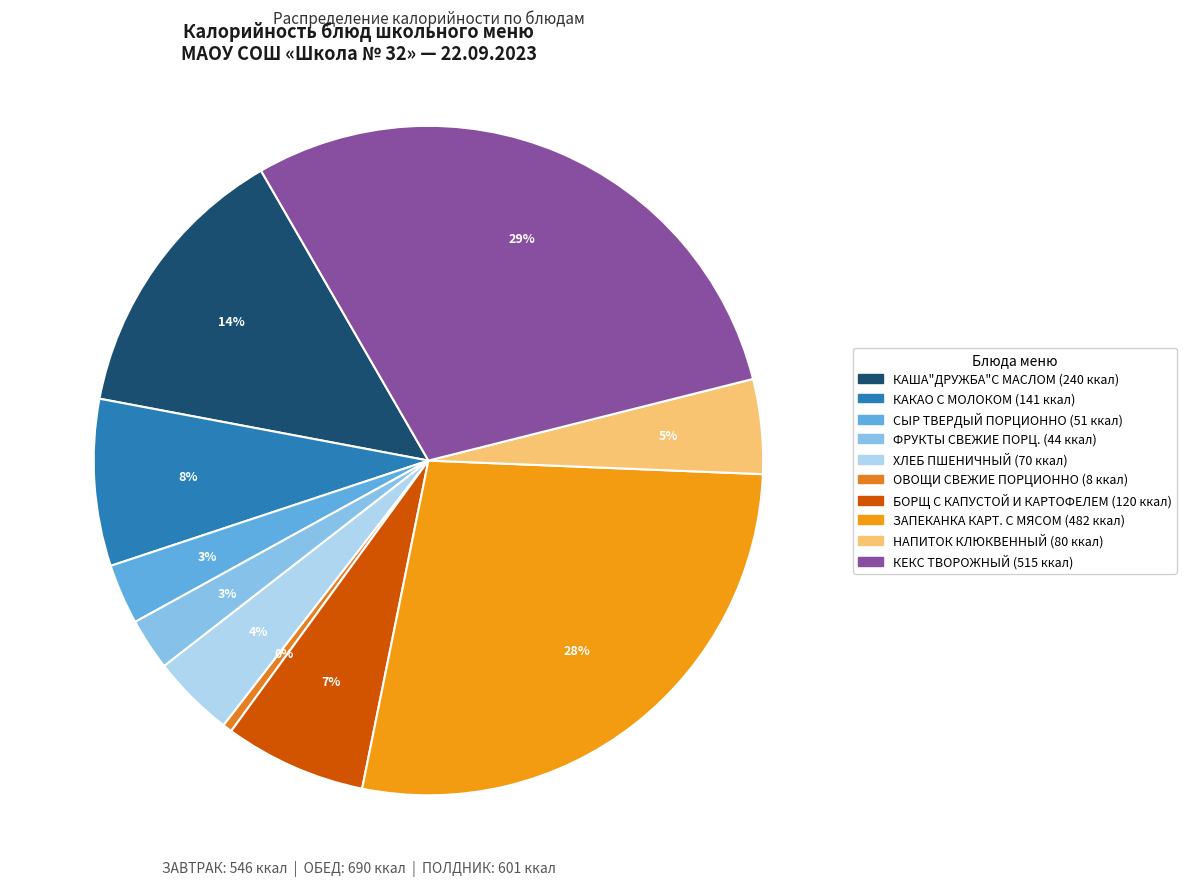

Which has a higher value, КАША"ДРУЖБА"С МАСЛОМ or НАПИТОК КЛЮКВЕННЫЙ?

КАША"ДРУЖБА"С МАСЛОМ